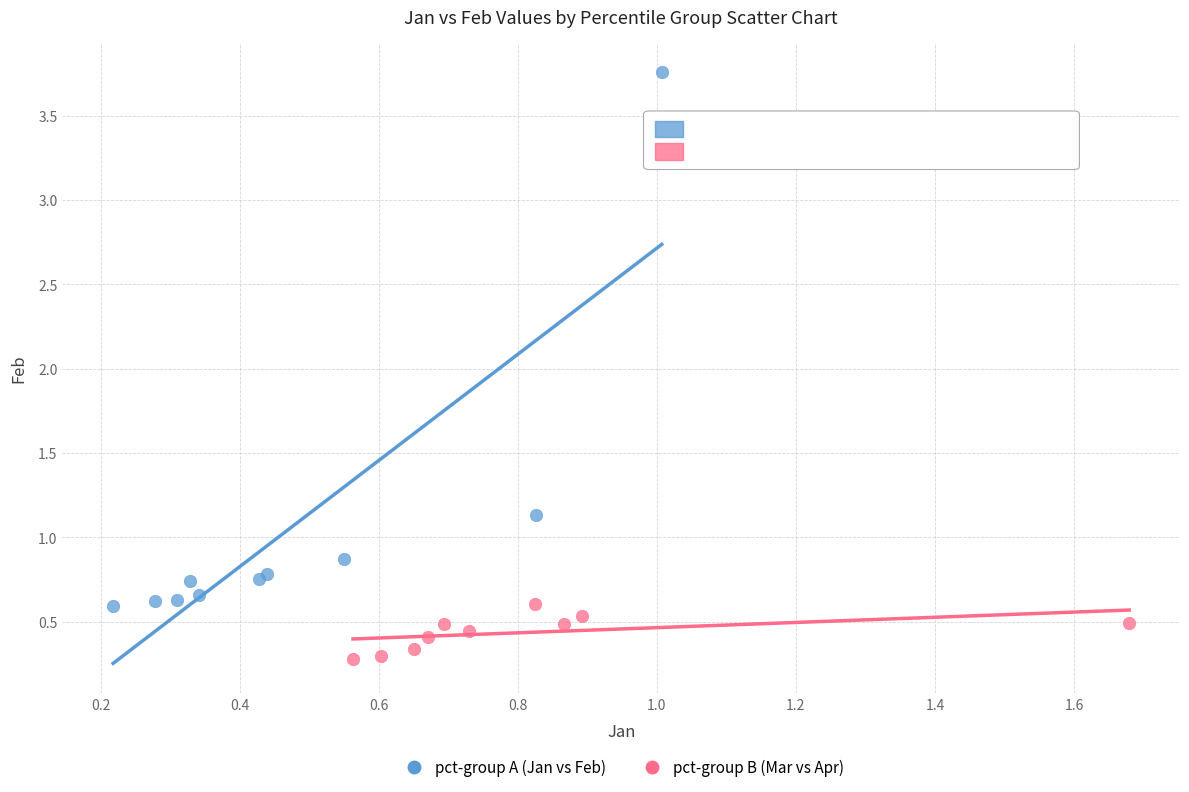

Which series reaches the maximum Y coordinate?

pct-group A (Jan vs Feb)